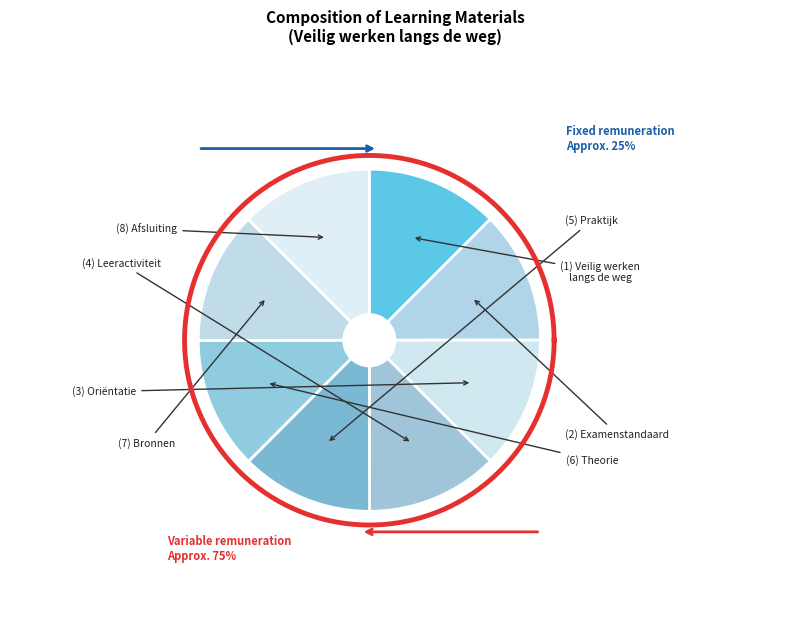

To the nearest percent, what portion does Praktijk represent?

12%